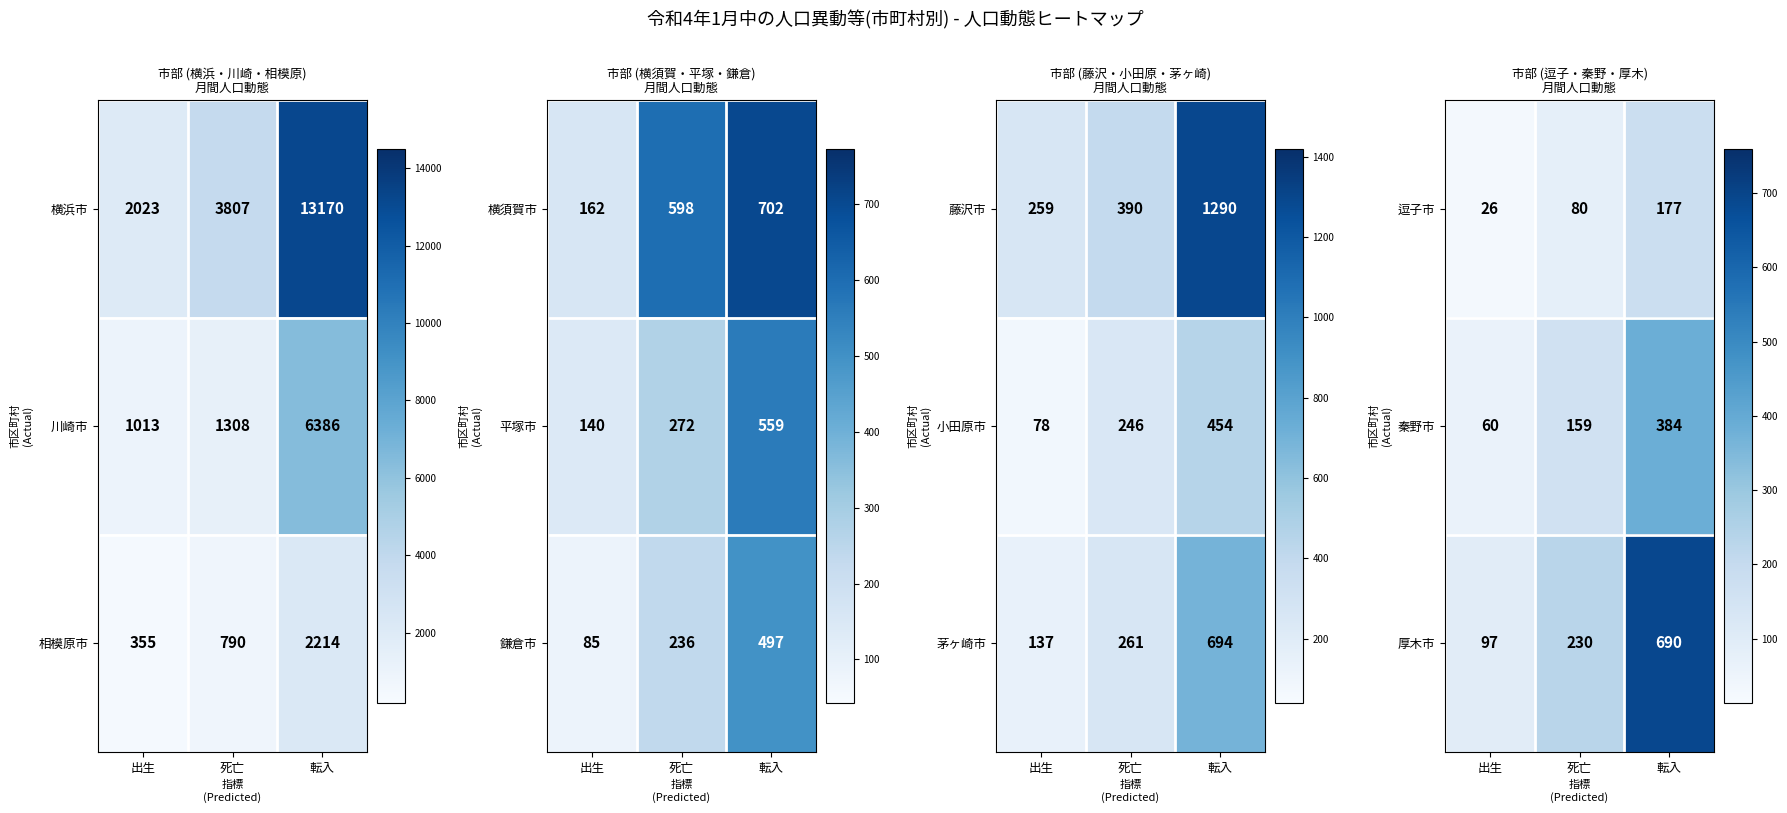

What is the difference between the maximum and second lowest values in the 秦野市 series?

225